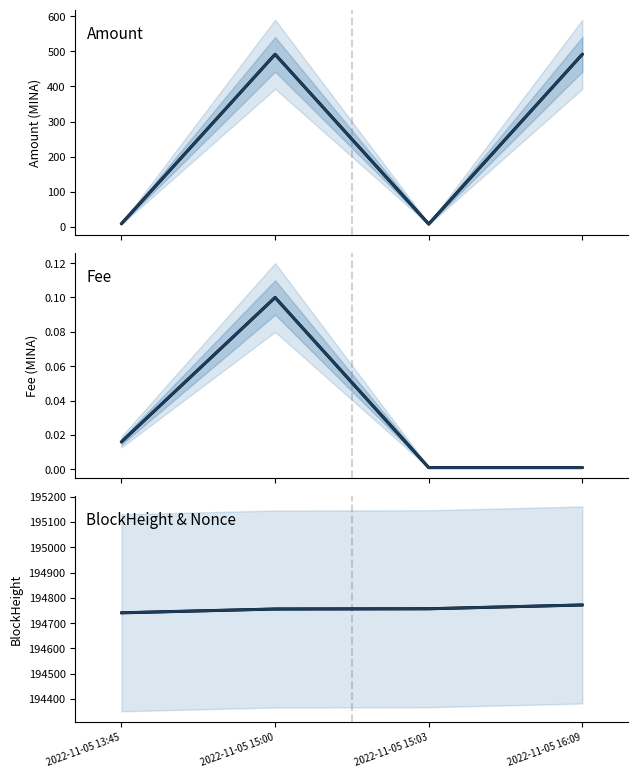

What is the label of the 4th point from the left?

2022-11-05 16:09